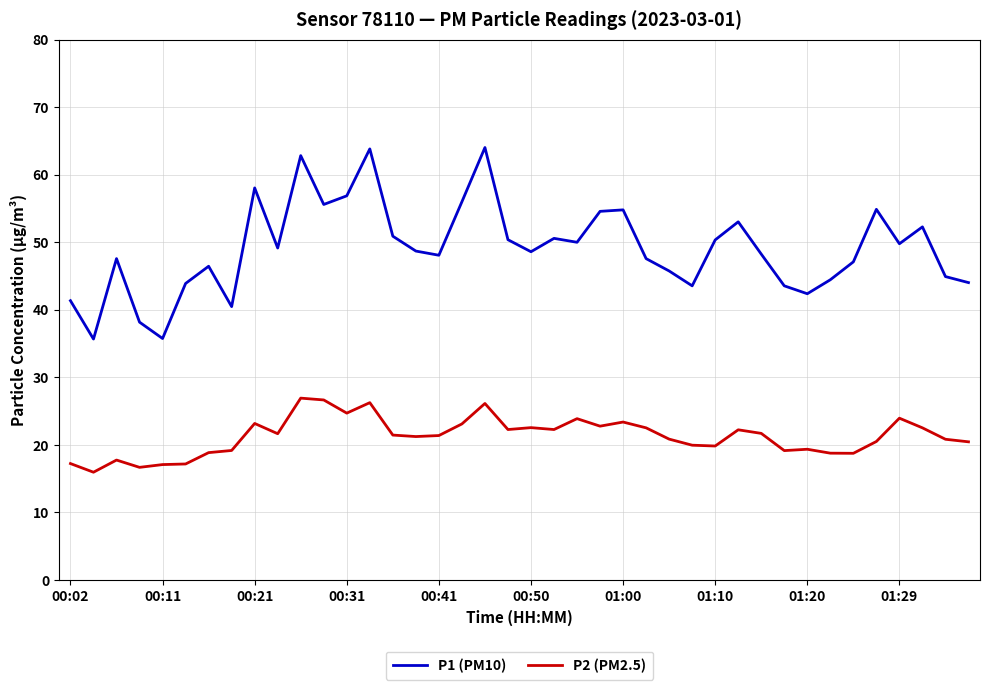

Which series has the largest range (max minus min)?

P1 (PM10)